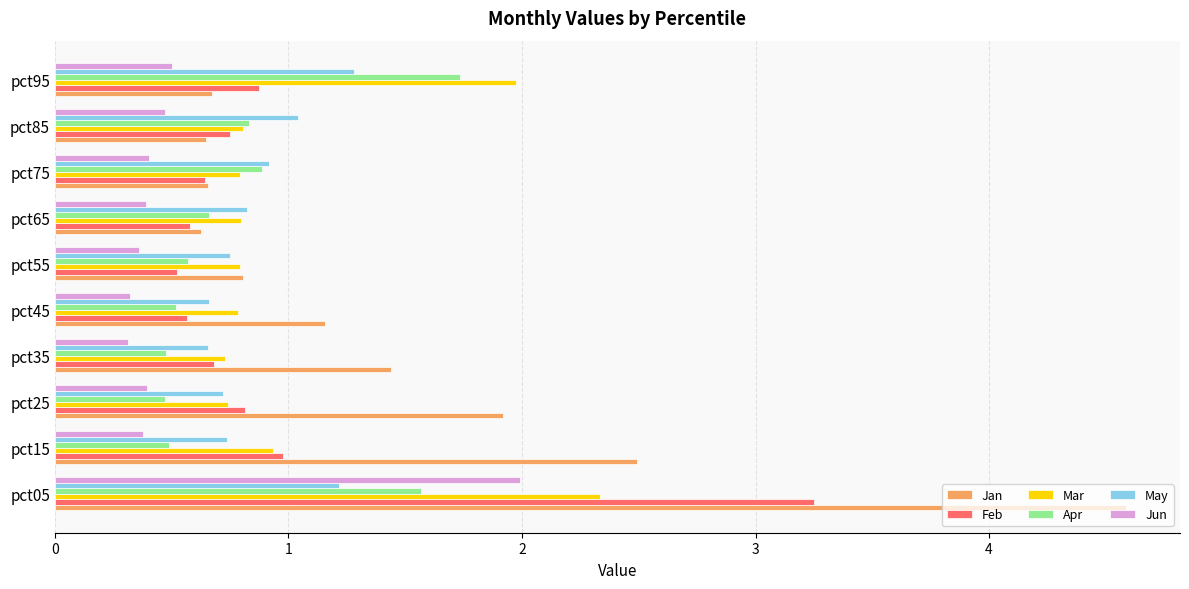

List the series in order of their peak value, lowest first.

May, Apr, Jun, Mar, Feb, Jan